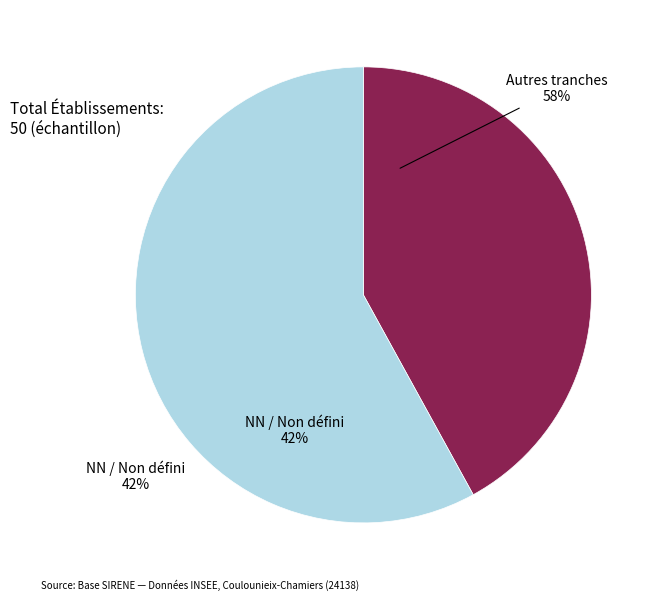

The 12 slice represents 1% of the pie. True or false?

False